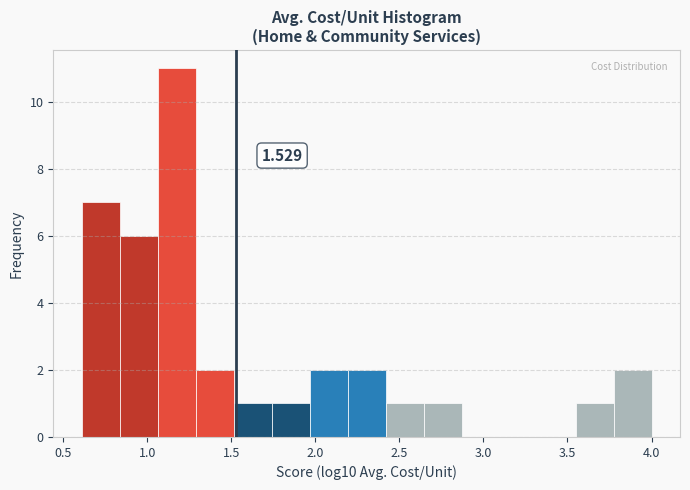

Over which range of the x-axis is the bar tallest?

1.05 to 1.30